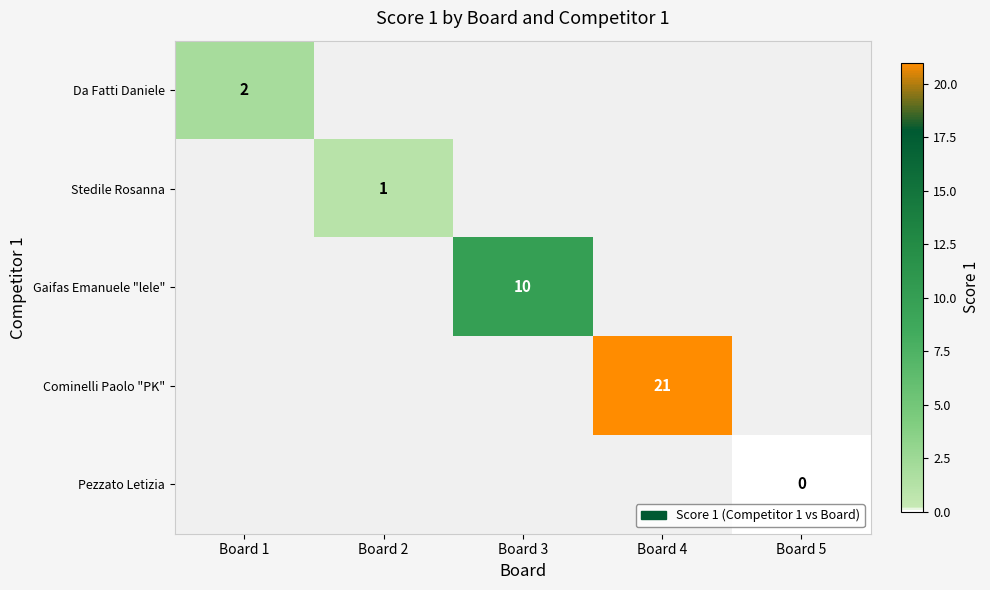

What value does the Stedile Rosanna series have at Board 2?

1.0